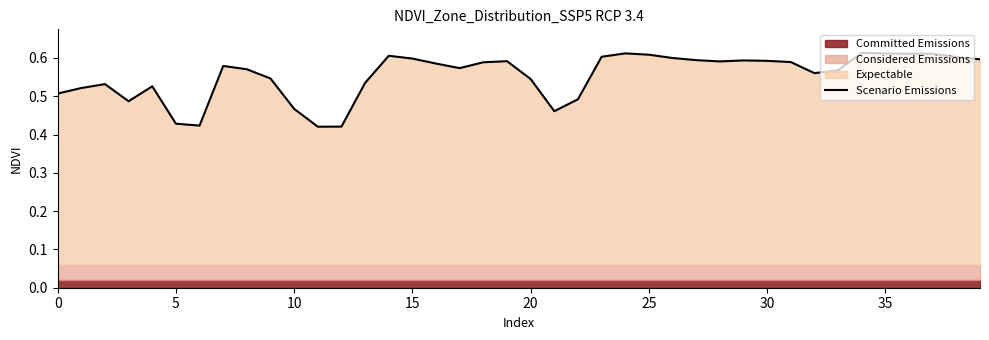

At which label is the value closest to 0?

11